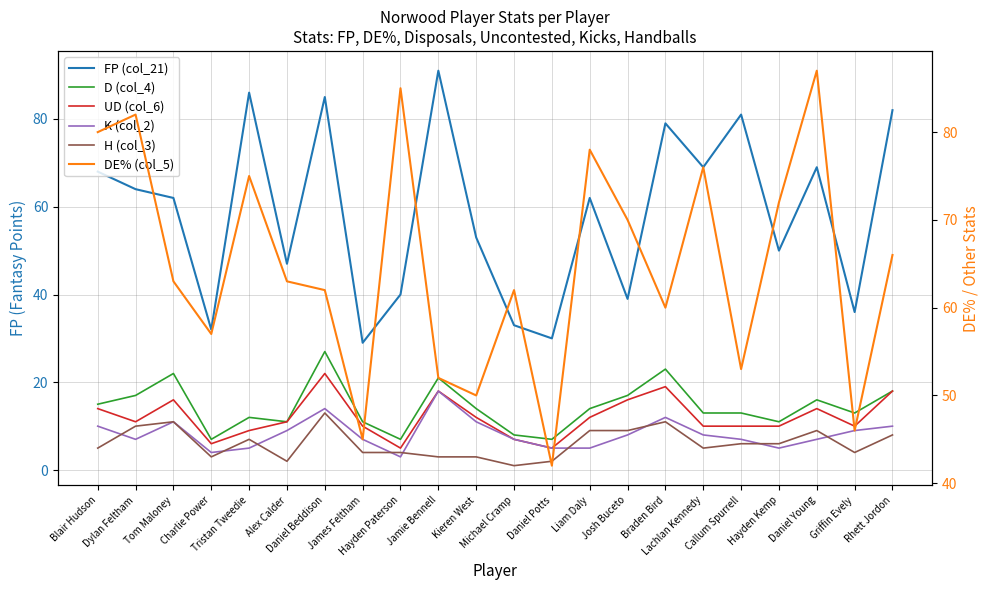

What is the spread (max minus min) of values at Daniel Beddison?

72